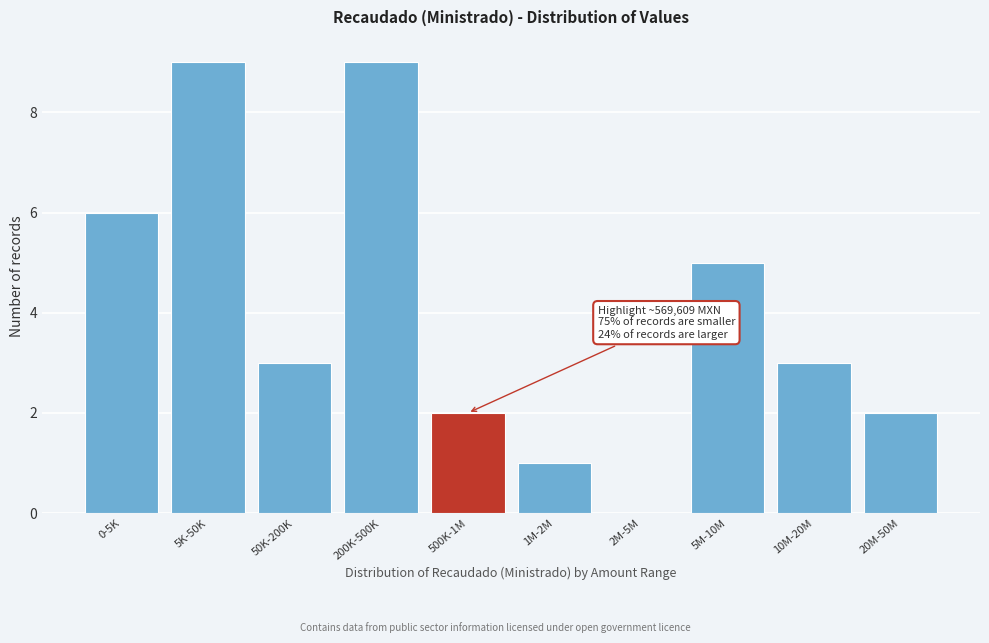

Reading left to right, list all the values displayed in this chart.

0-5K=6	5K-50K=9	50K-200K=3	200K-500K=9	500K-1M=2	1M-2M=1	2M-5M=0	5M-10M=5	10M-20M=3	20M-50M=2